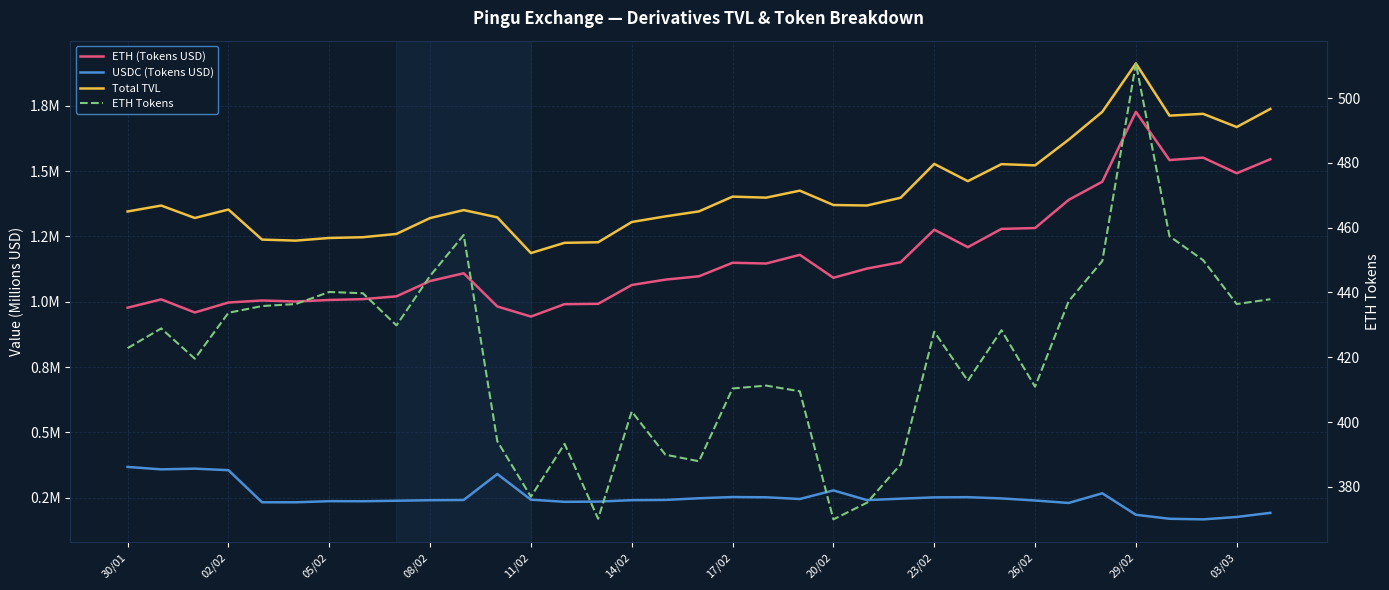

Which series has the largest total across all categories?

ETH Tokens